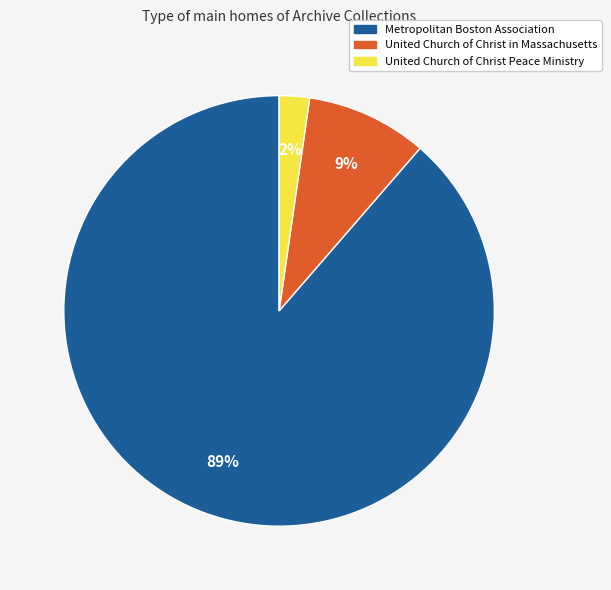

Is it true that Metropolitan Boston Association is 80% of the pie?

False